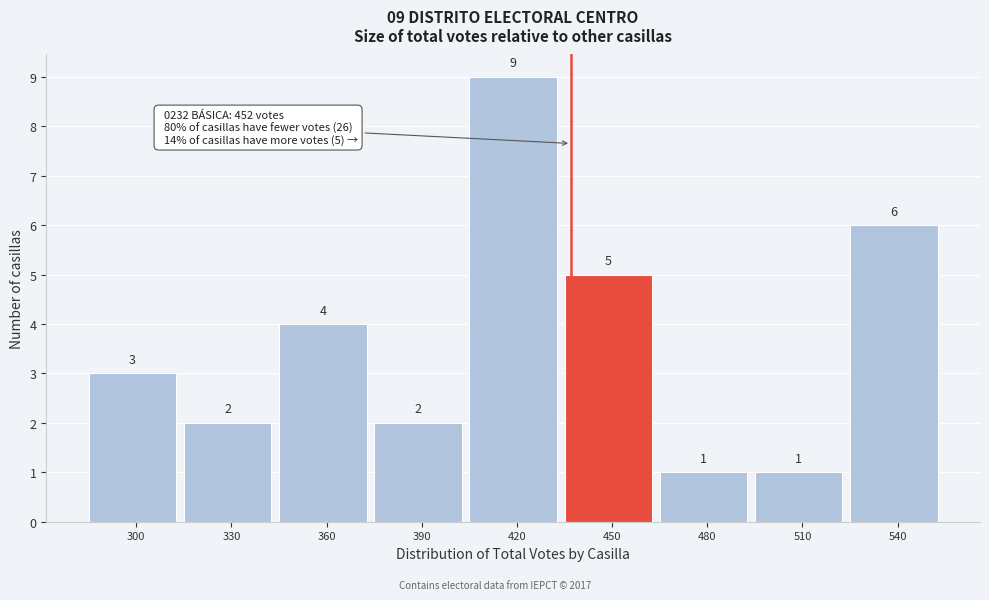

Reading right to left, extract all data points from this chart.

6	1	1	5	9	2	4	2	3